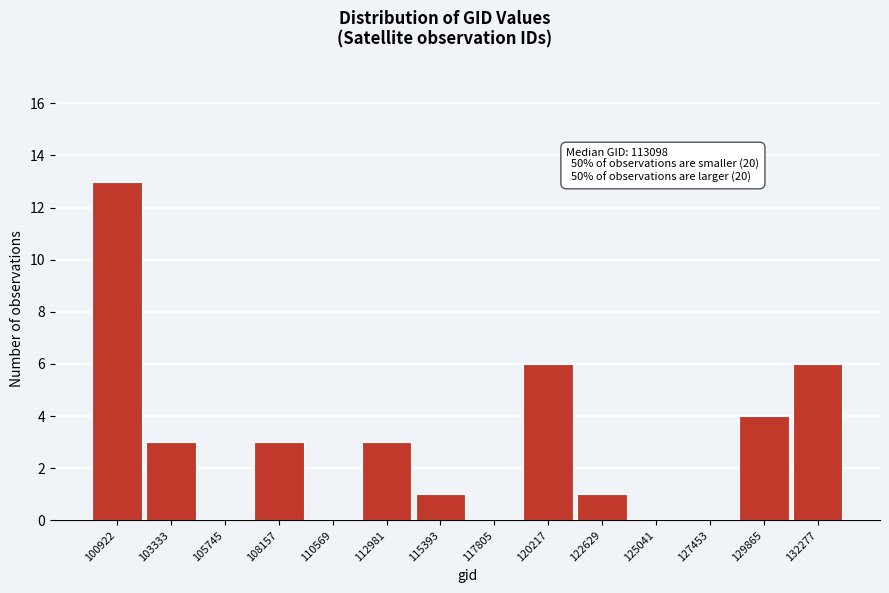

Reading left to right, extract all data points from this chart.

100922=13	103333=3	105745=0	108157=3	110569=0	112981=3	115393=1	117805=0	120217=6	122629=1	125041=0	127453=0	129865=4	132277=6